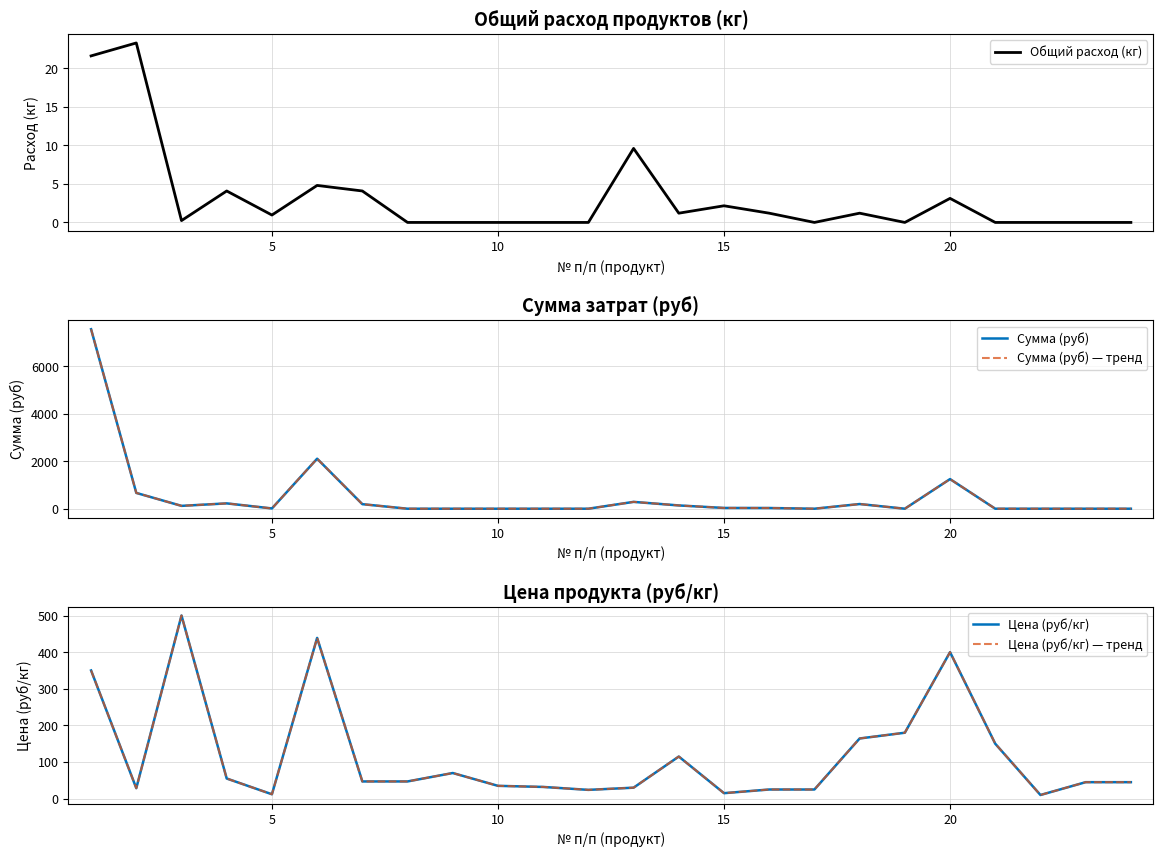

What are all the series names shown in the legend?

Общий расход (кг), Сумма (руб), Сумма (руб) — тренд, Цена (руб/кг), Цена (руб/кг) — тренд